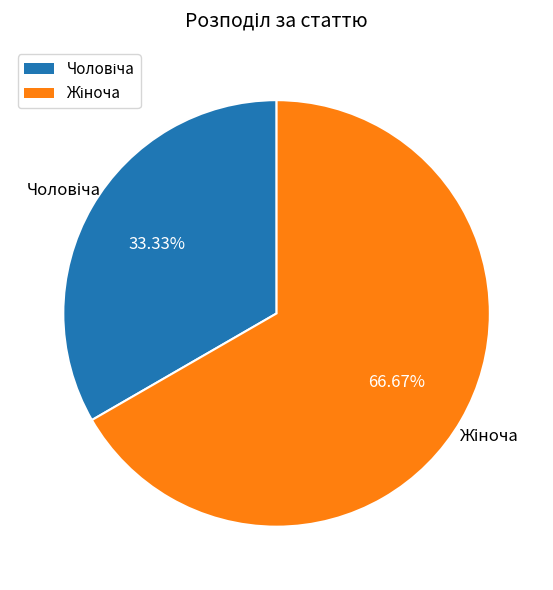

To the nearest percent, what is the difference between the largest and smallest slice percentages?

33%